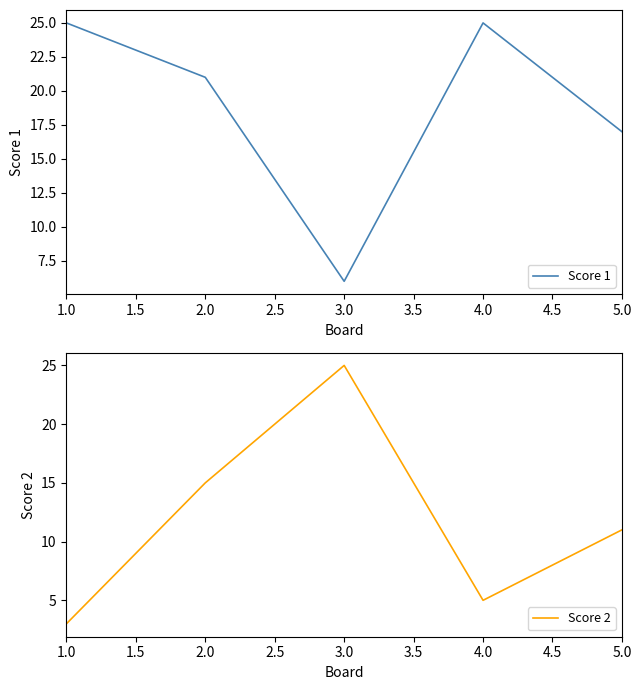

List the series in order of their peak value, lowest first.

Score 1, Score 2